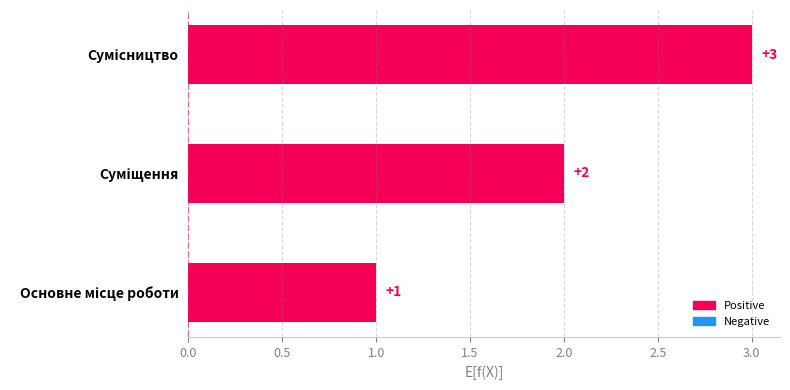

What is the greatest value displayed?

3